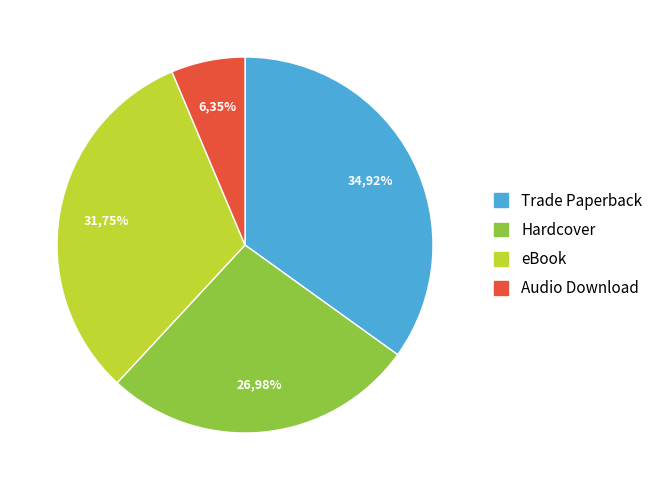

Is there a majority slice in this chart?

No